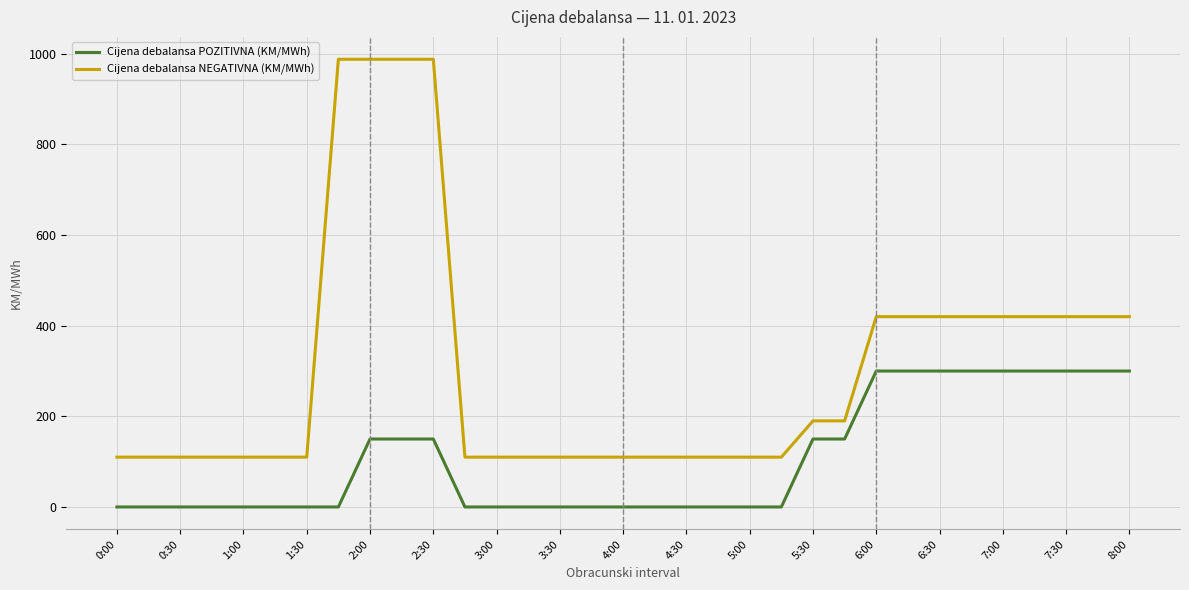

True or false: Cijena debalansa POZITIVNA (KM/MWh) and Cijena debalansa NEGATIVNA (KM/MWh) intersect in this chart.

False